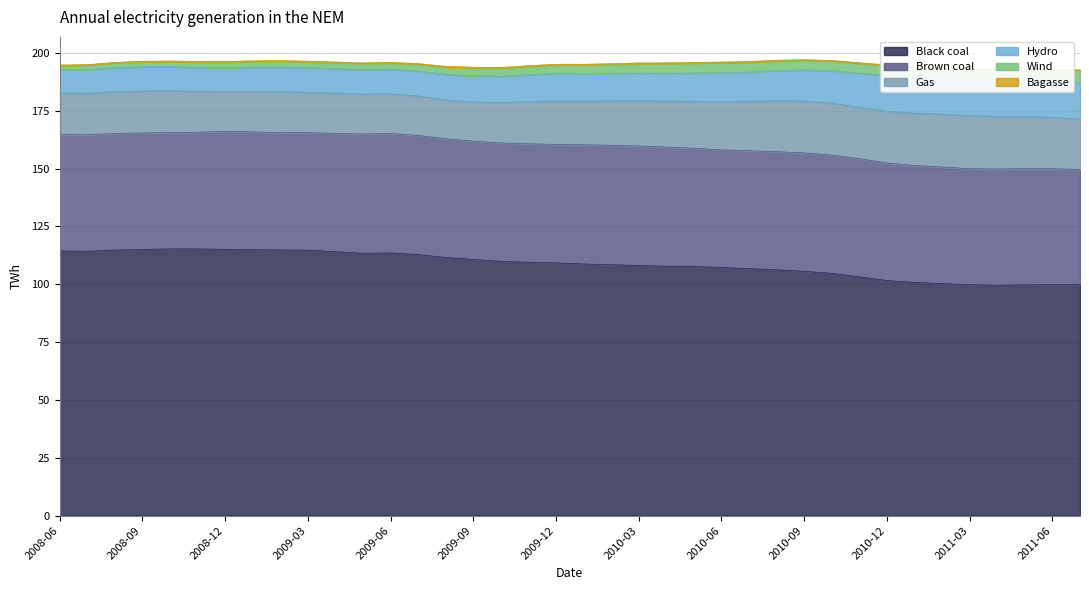

Which series has the largest range (max minus min)?

Black coal